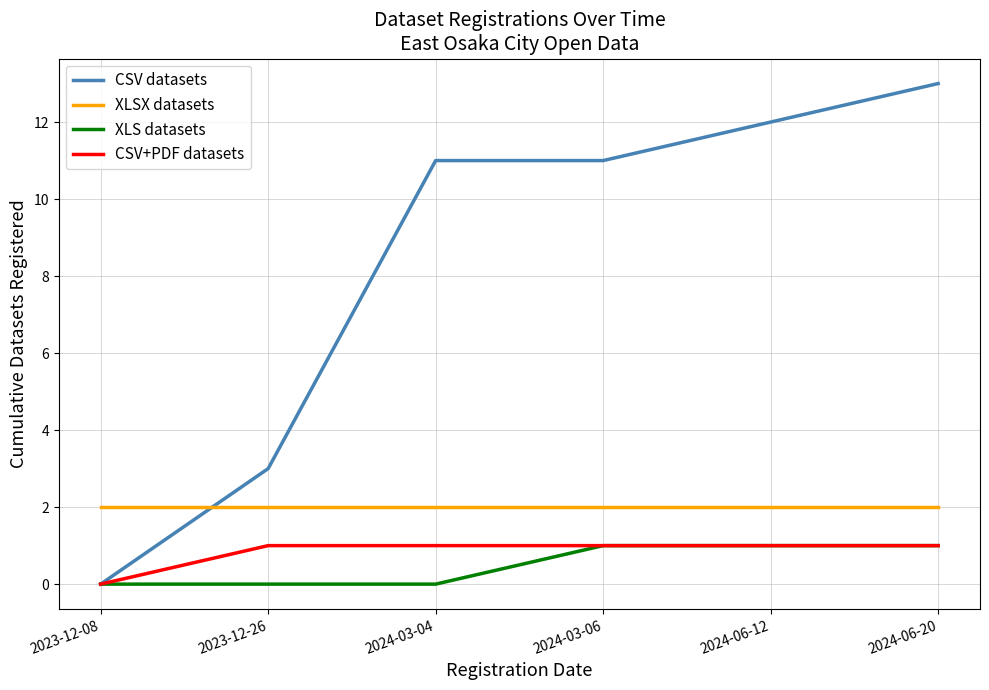

What is the difference between the highest and lowest values at 2023-12-26?

3